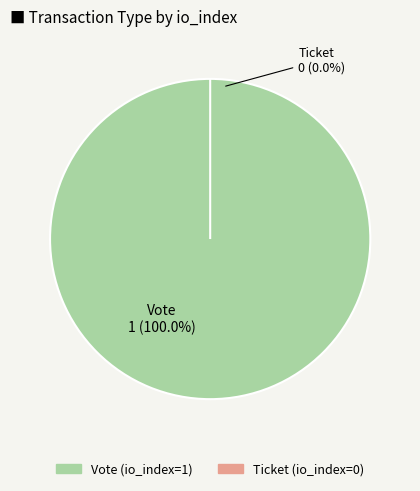

To the nearest percent, what is the combined percentage of Vote and Ticket?

100%